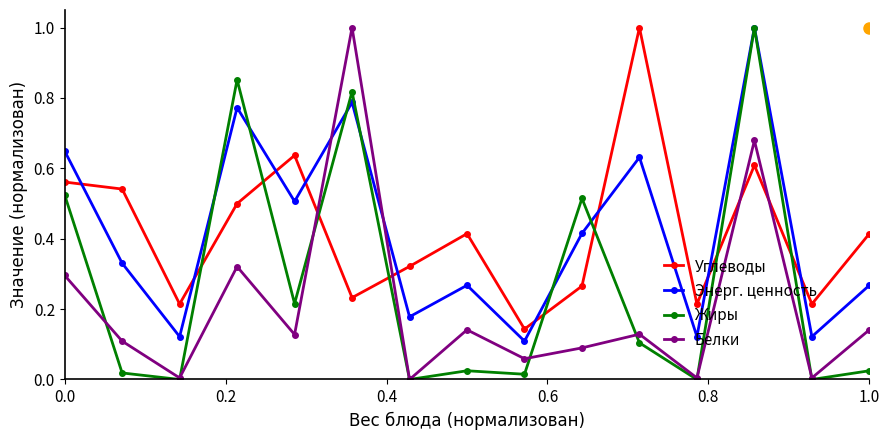

True or false: Углеводы has more than 1 interior local peaks.

True